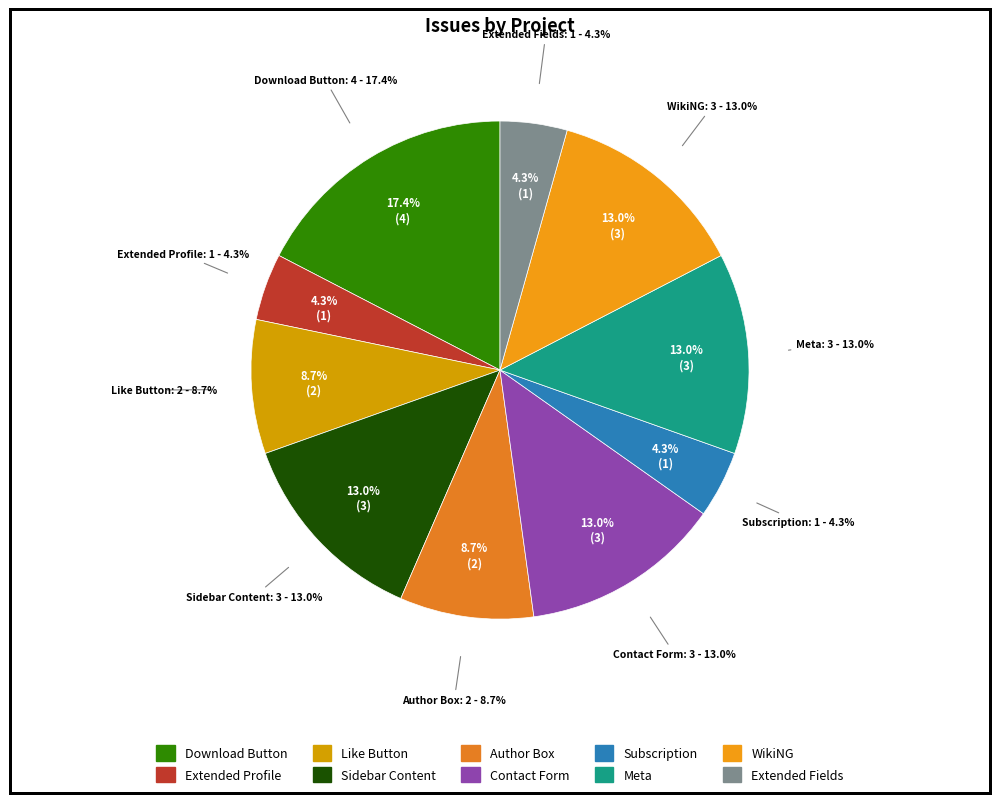

Which has a higher value, Like Button or Author Box?

Like Button